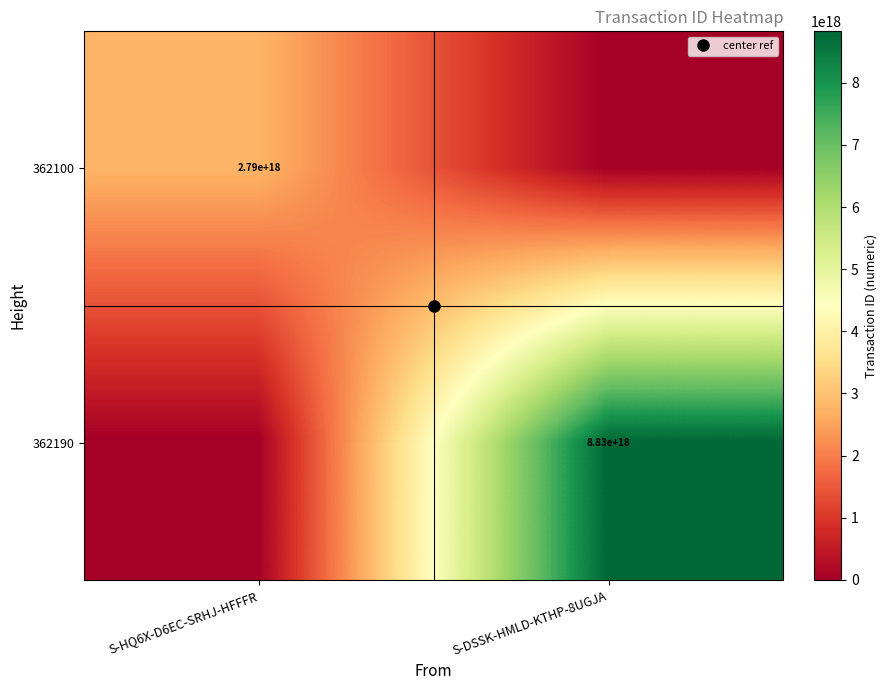

Rank the categories by 362100 value from highest to lowest.

S-HQ6X-D6EC-SRHJ-HFFFR, S-DSSK-HMLD-KTHP-8UGJA